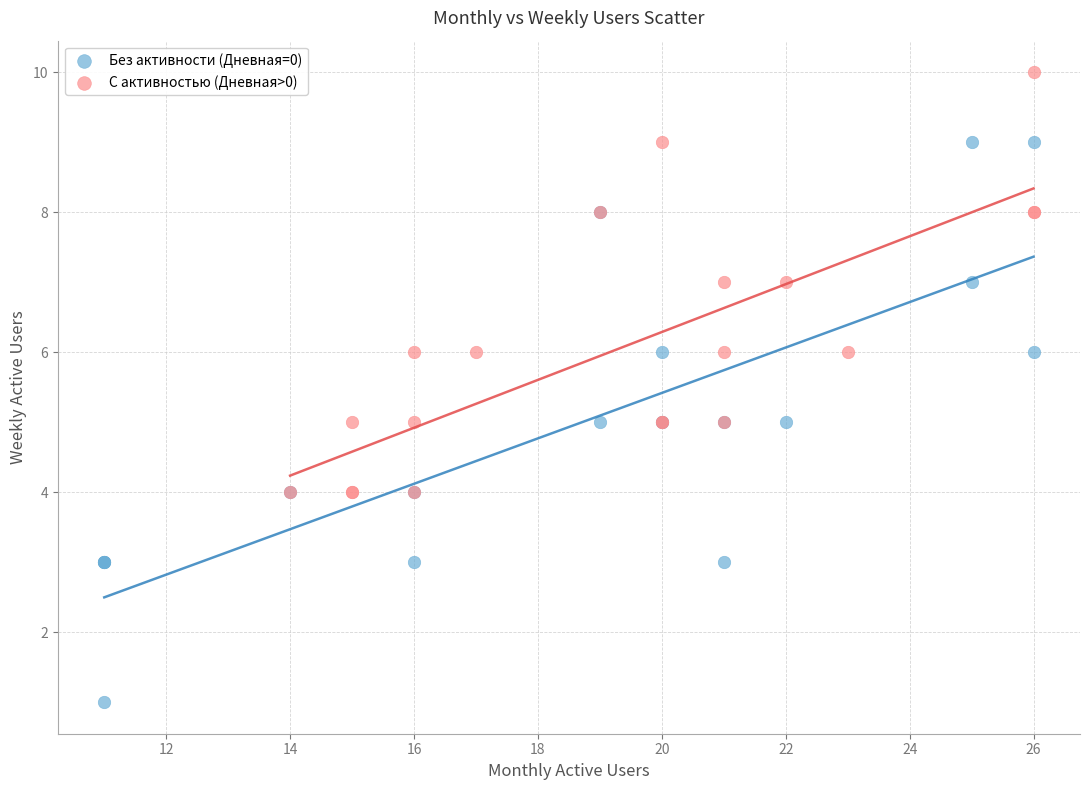

Which series has the largest Y range (max minus min)?

Без активности (Дневная=0)